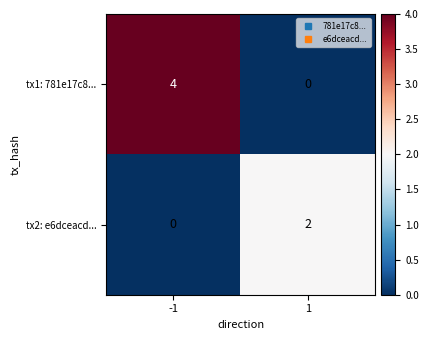

What is the sum of all tx1: 781e17c8... values?

4